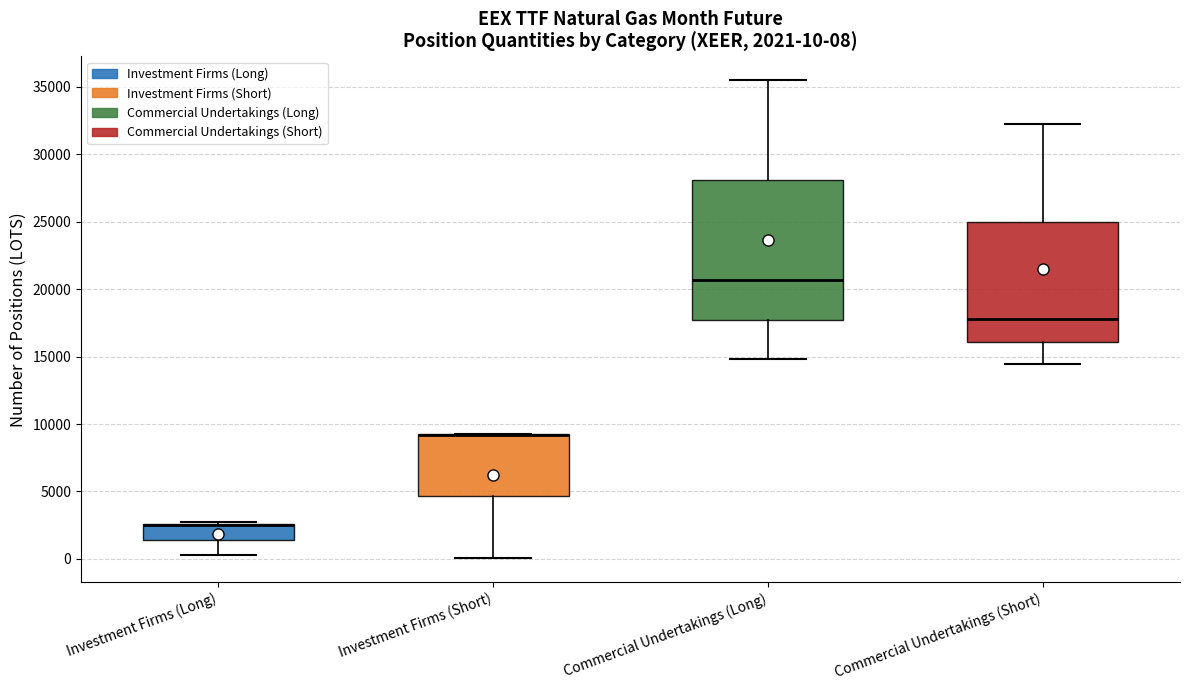

Comparing the boxes themselves (not the whiskers), which one is the tallest?

Commercial Undertakings (Long)